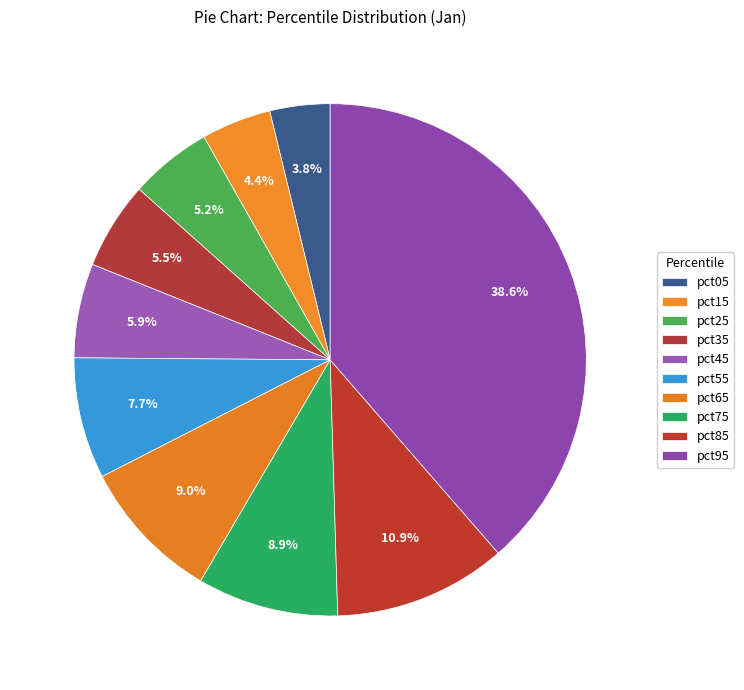

Which slice is the largest?

pct95